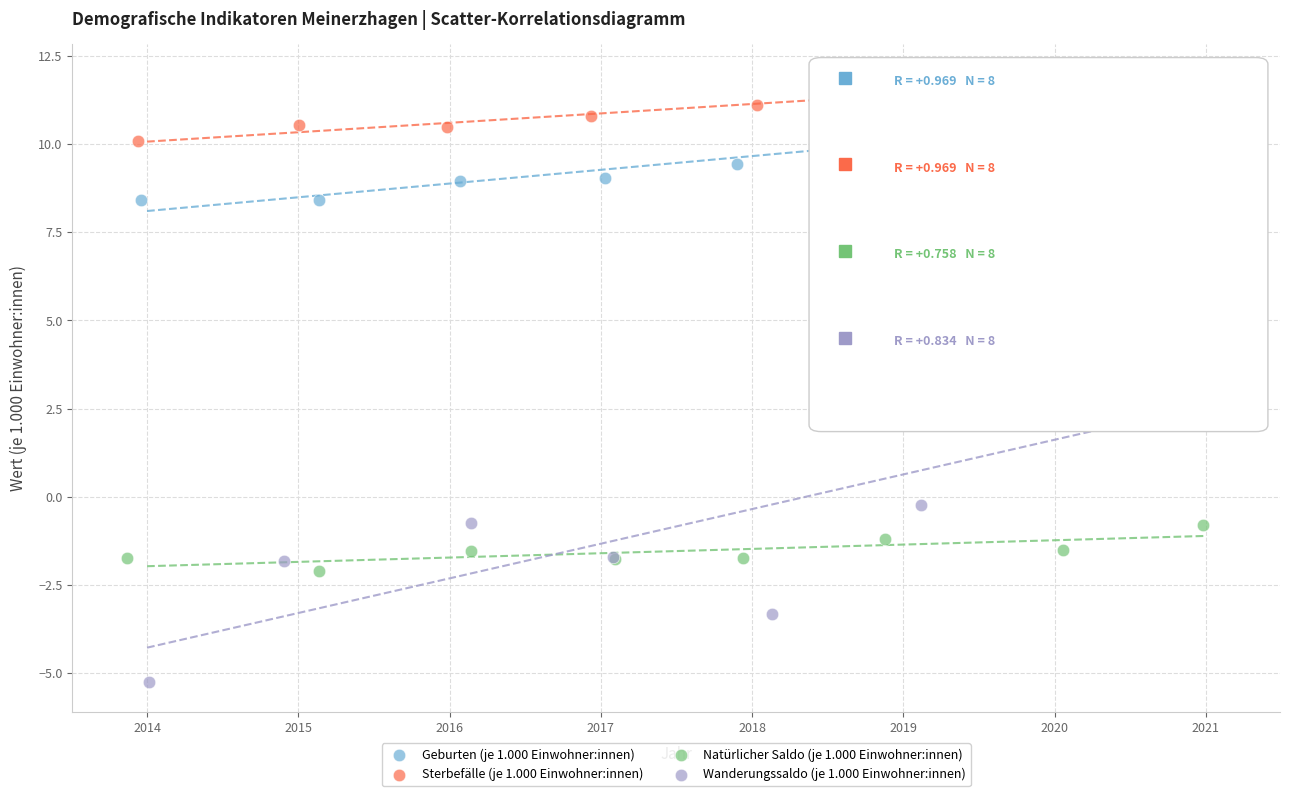

Which series contains the highest Y value?

Sterbefälle (je 1.000 Einwohner:innen)